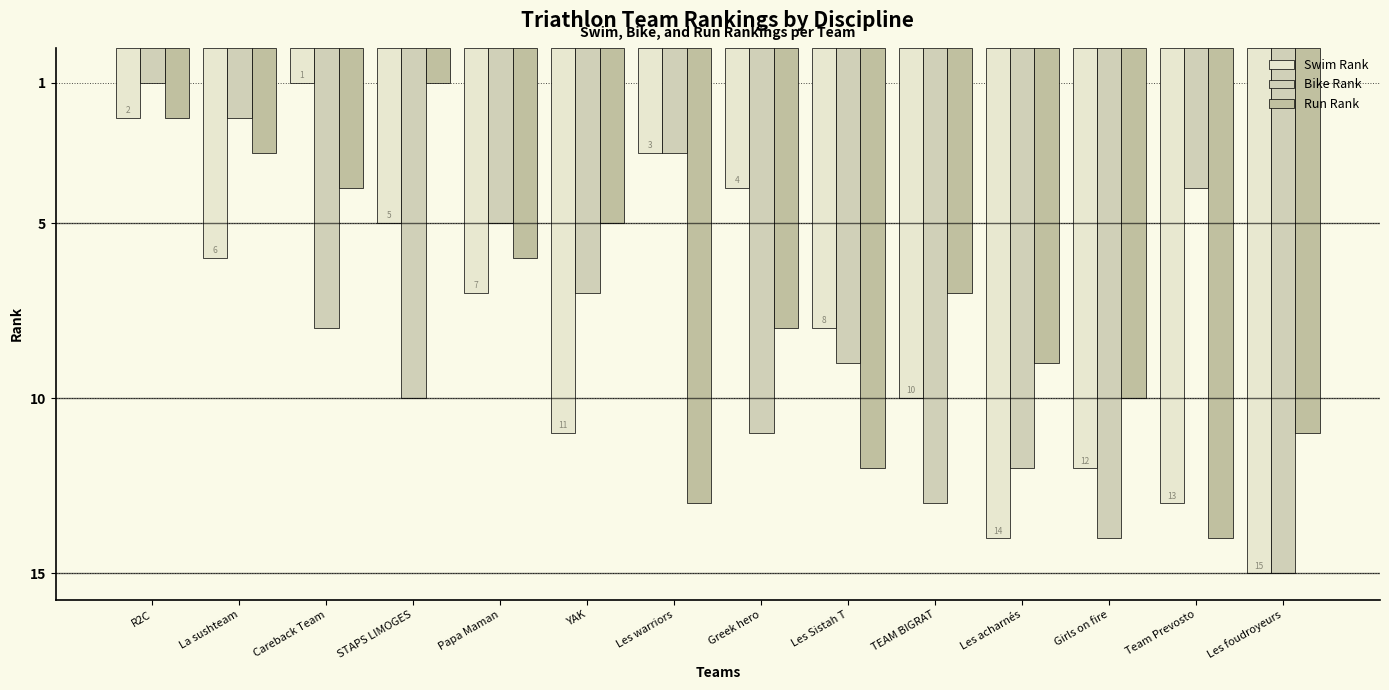

What are all the series names shown in the legend?

Swim Rank, Bike Rank, Run Rank